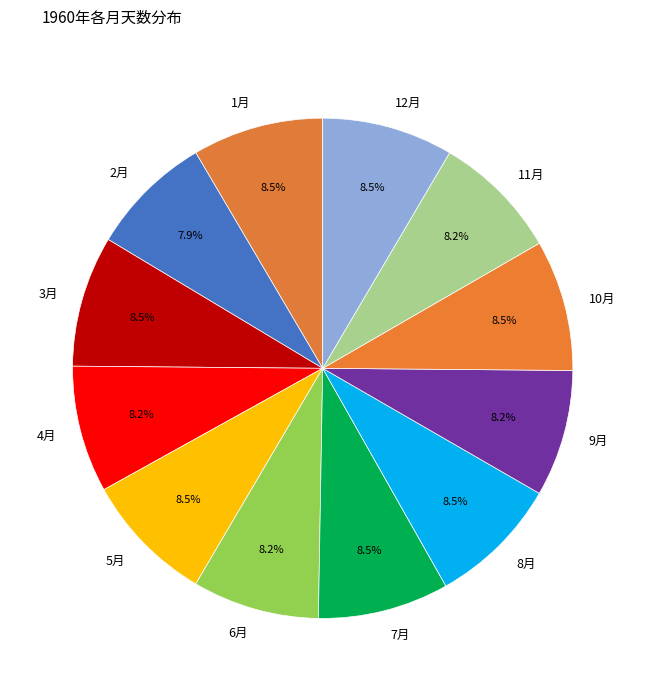

What percentage do 4月 and 8月 together represent?

16.7%